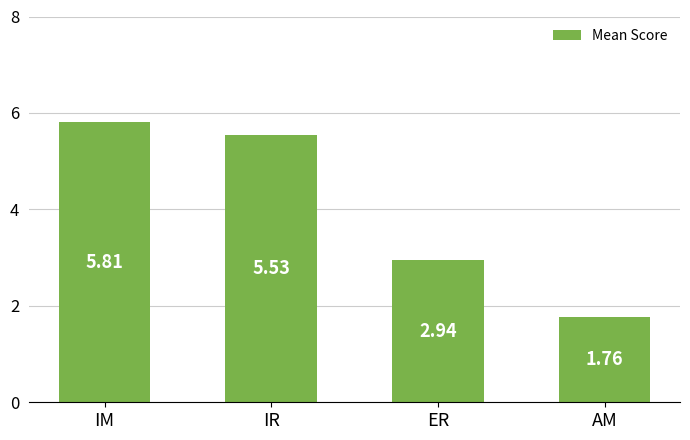

What is the difference between the values at IR and ER?

2.6